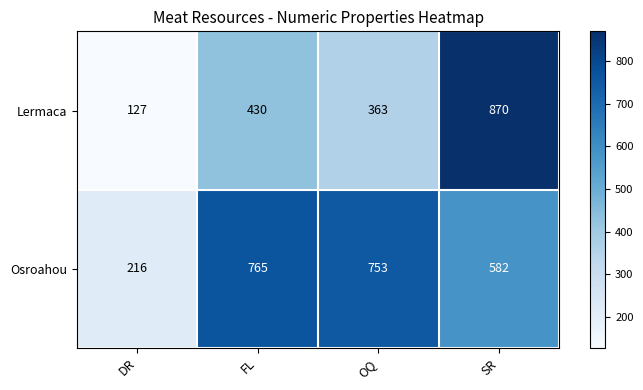

What is the difference between the maximum and minimum values in the Lermaca series?

743